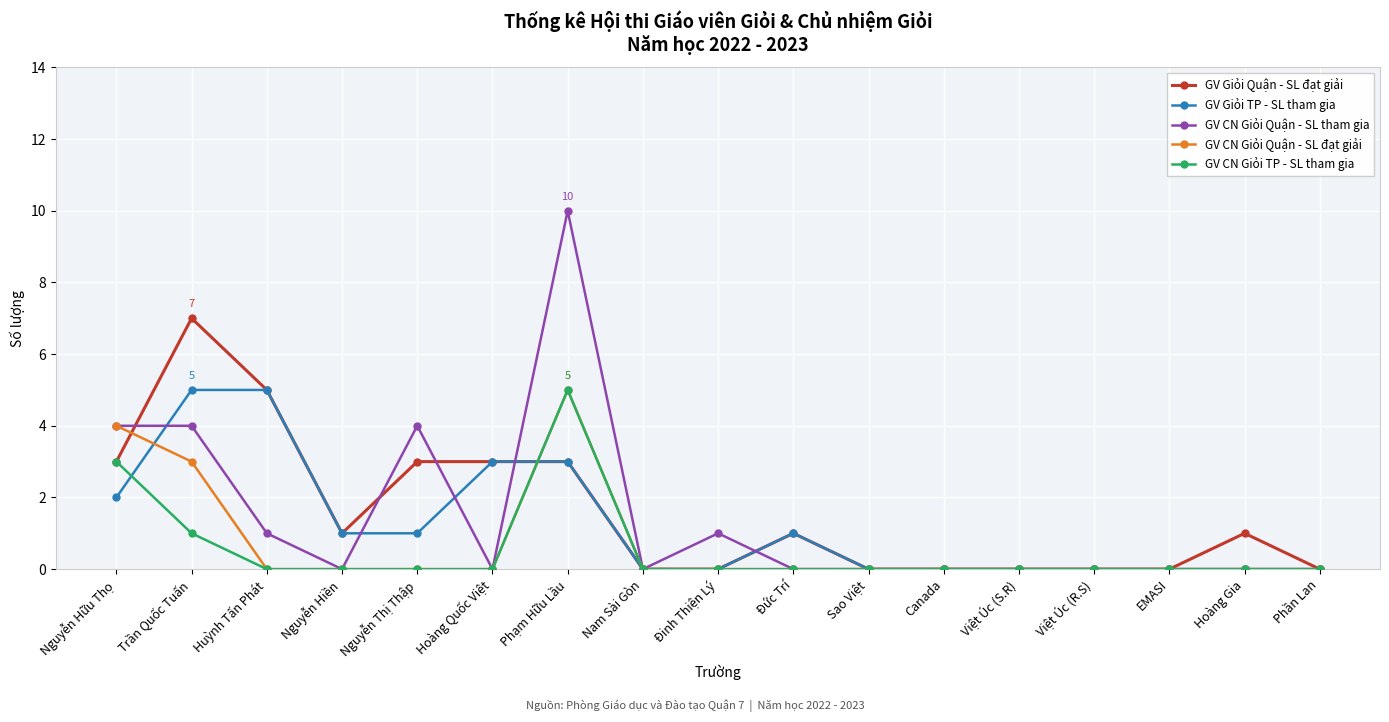

What is the maximum value shown in the chart?

10